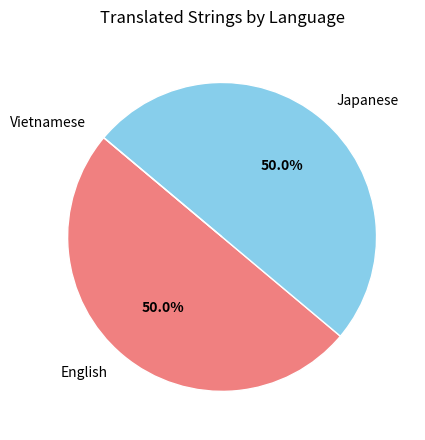

What percentage do Japanese and English together represent?

100.0%